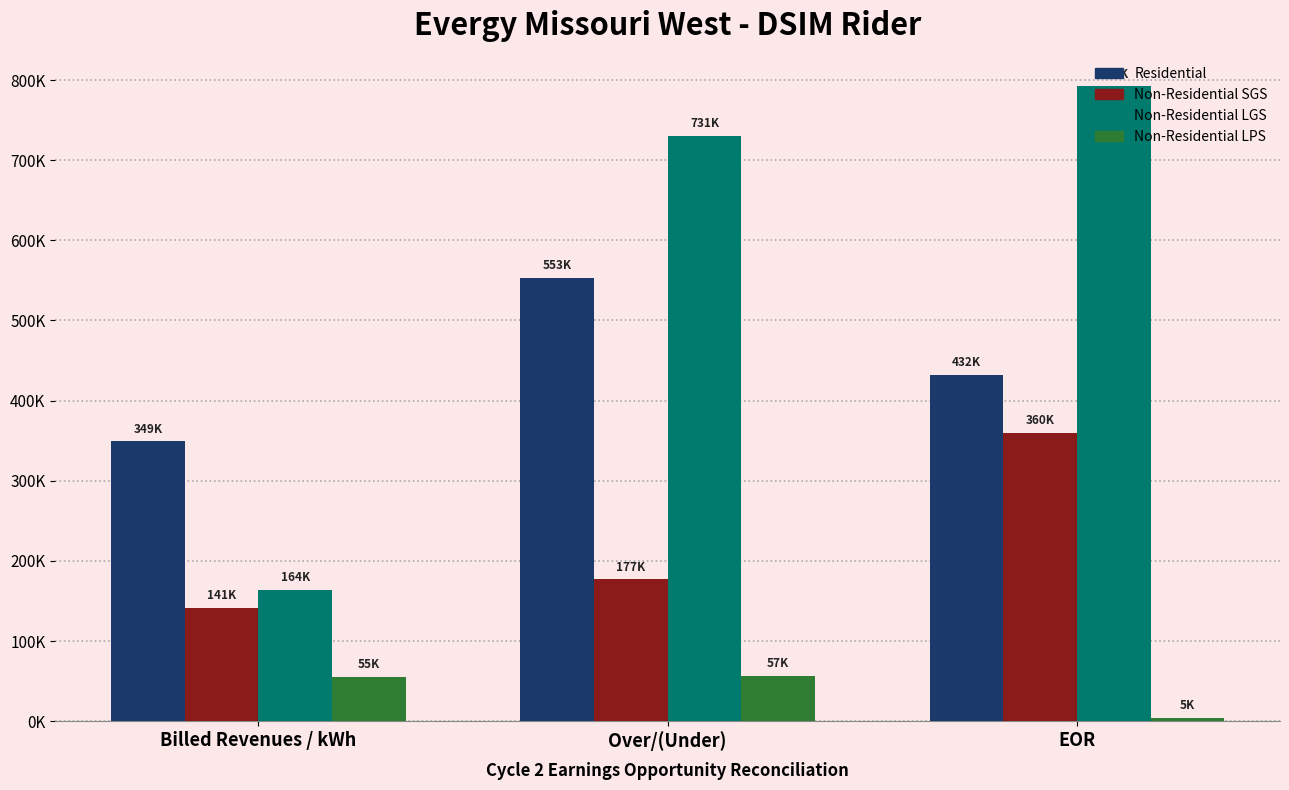

What are all the series names shown in the legend?

Residential, Non-Residential SGS, Non-Residential LGS, Non-Residential LPS